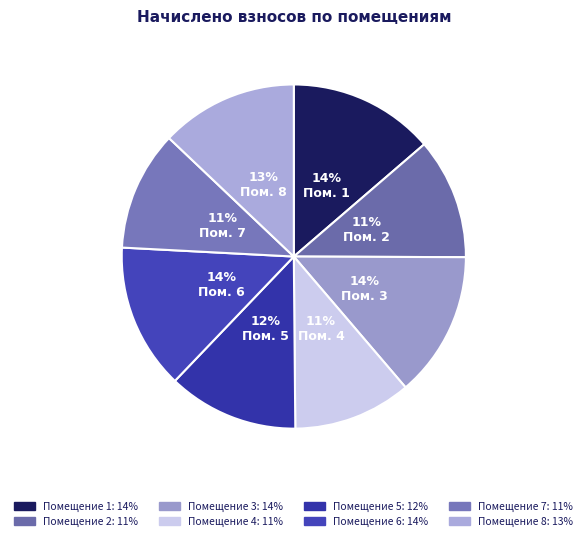

How many slices are in this pie chart?

8